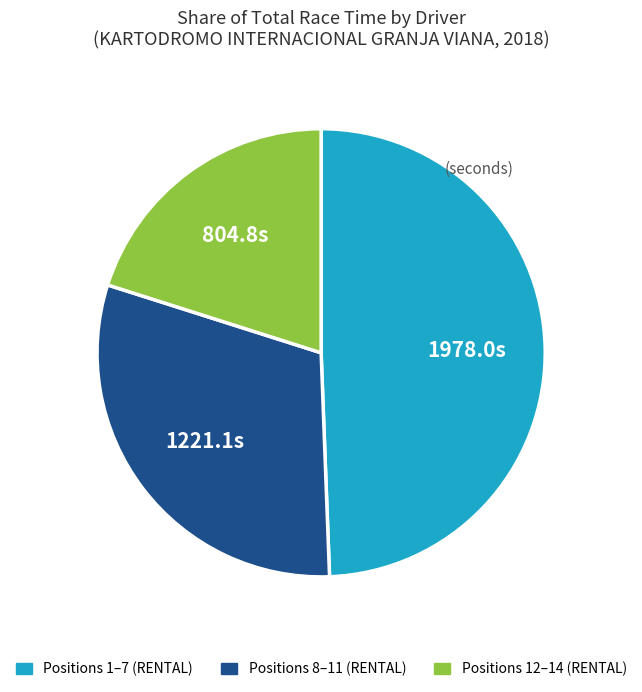

Is there any slice that represents more than half of the pie?

No